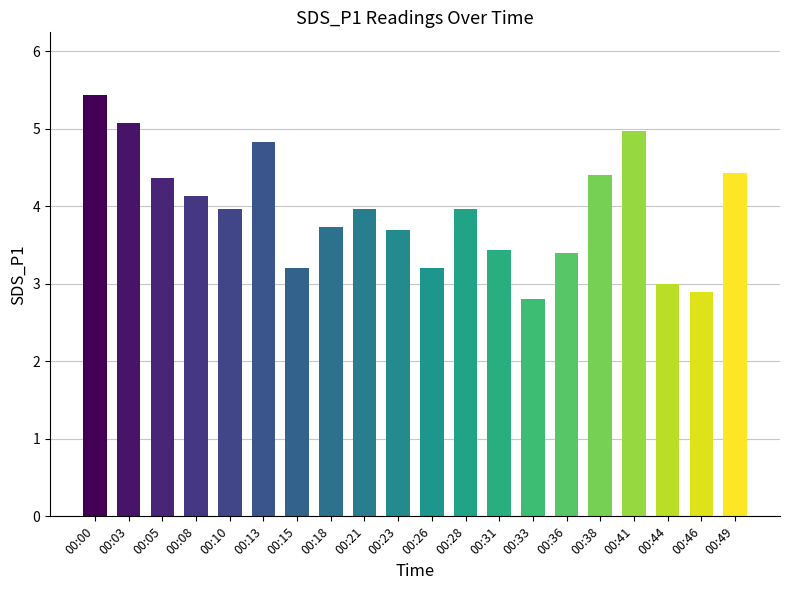

How many data points does each series have?

20